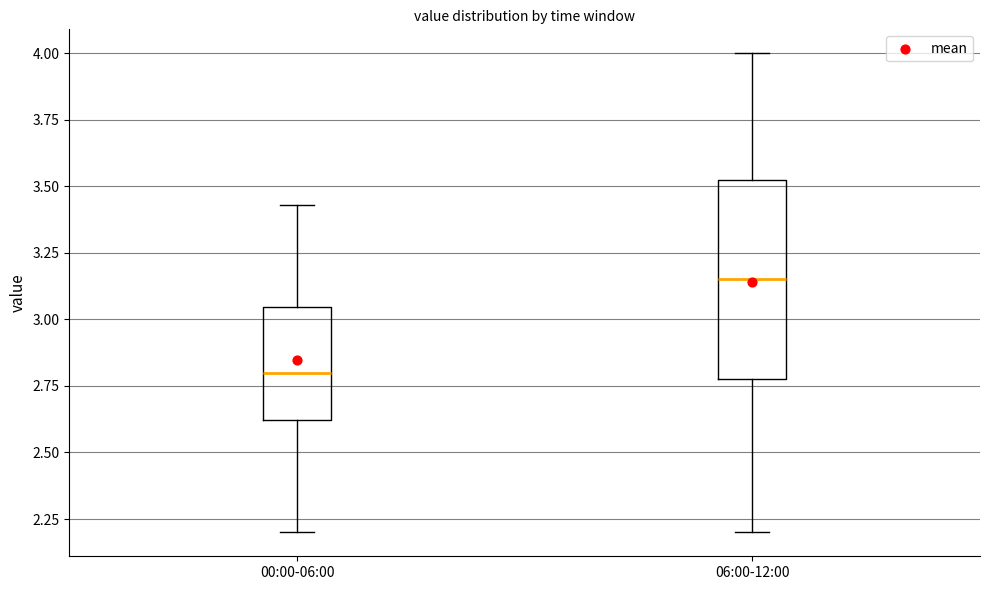

Reading left to right, read every box against the y-axis: the position of its median line, the range the box covers, and the ends of its whiskers. The values are not printed on the chart, so give them approximately, as read against the axis.

00:00-06:00: median 2.80, box 2.60 to 3.05, whiskers 2.20 to 3.45
06:00-12:00: median 3.15, box 2.80 to 3.55, whiskers 2.20 to 4.00